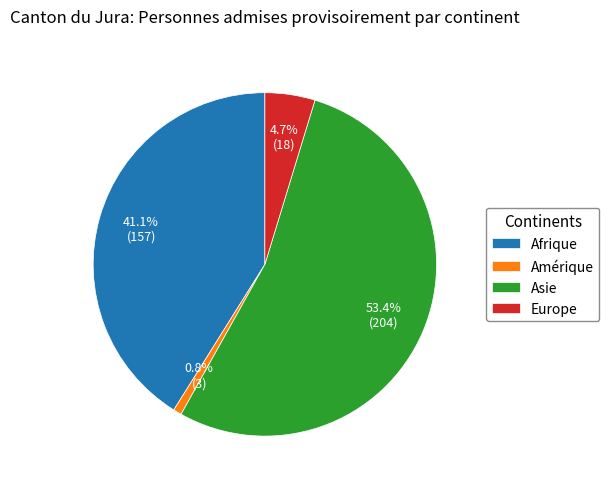

How much of the chart is everything except Europe?

95.3%